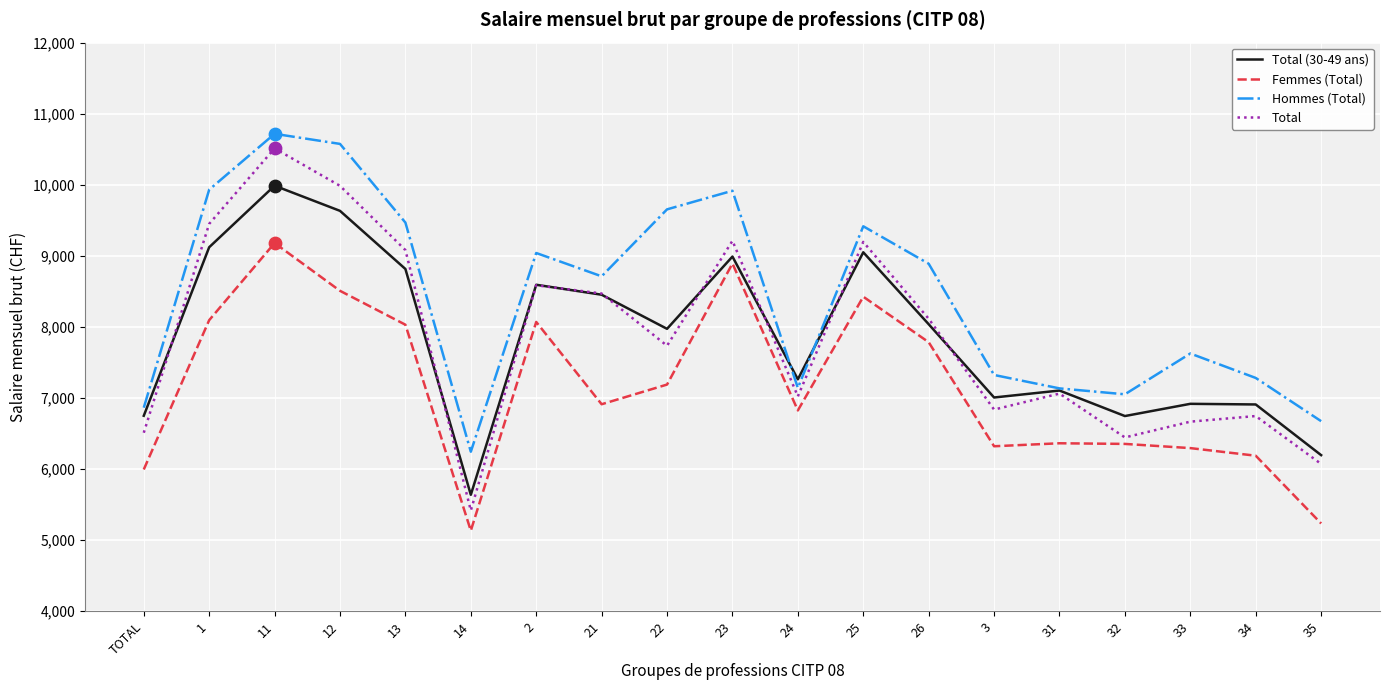

Which series has the largest total across all categories?

Hommes (Total)